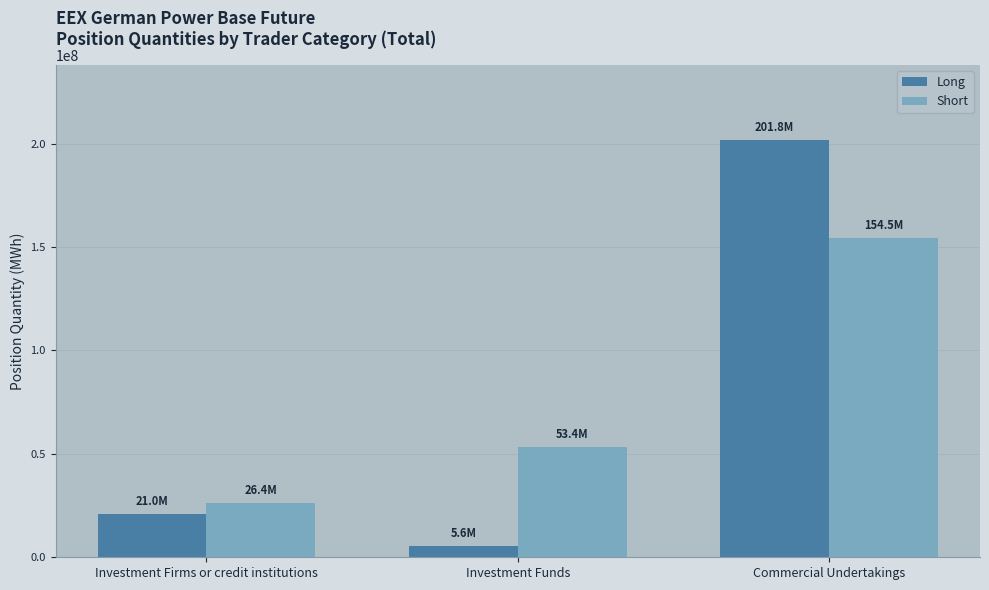

What is the label of the 2nd bar from the right?

Investment Funds